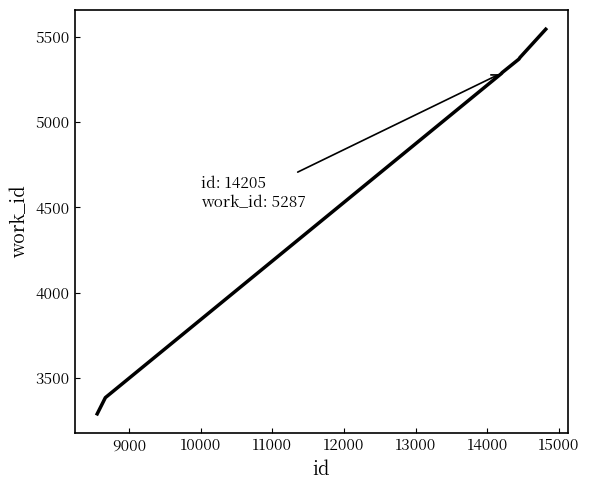

What is the difference between the maximum and minimum values?

2252